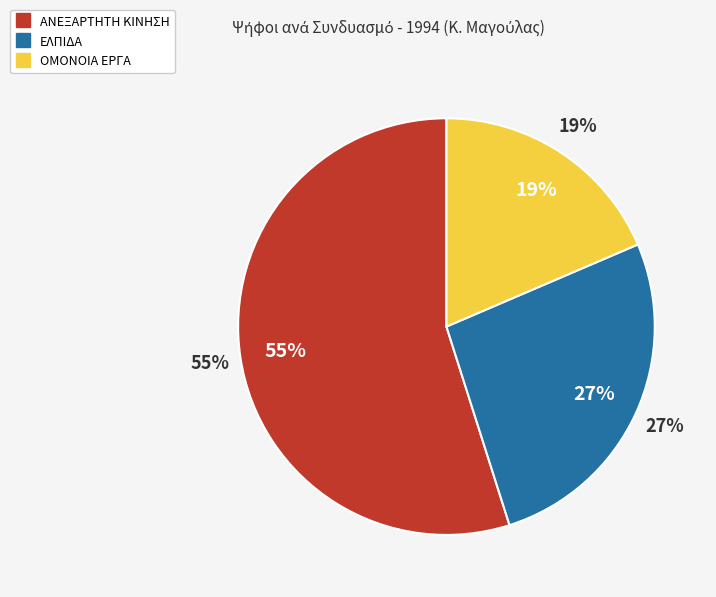

Which slice represents more than half of the pie?

ΑΝΕΞΑΡΤΗΤΗ ΚΙΝΗΣΗ